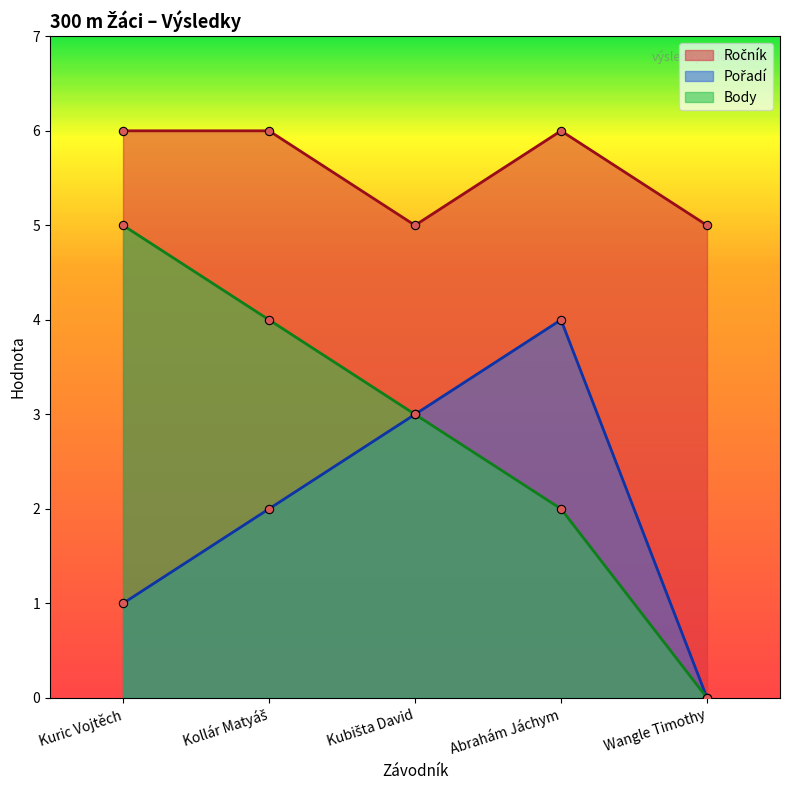

How many interior local valleys does the Ročník series have?

1